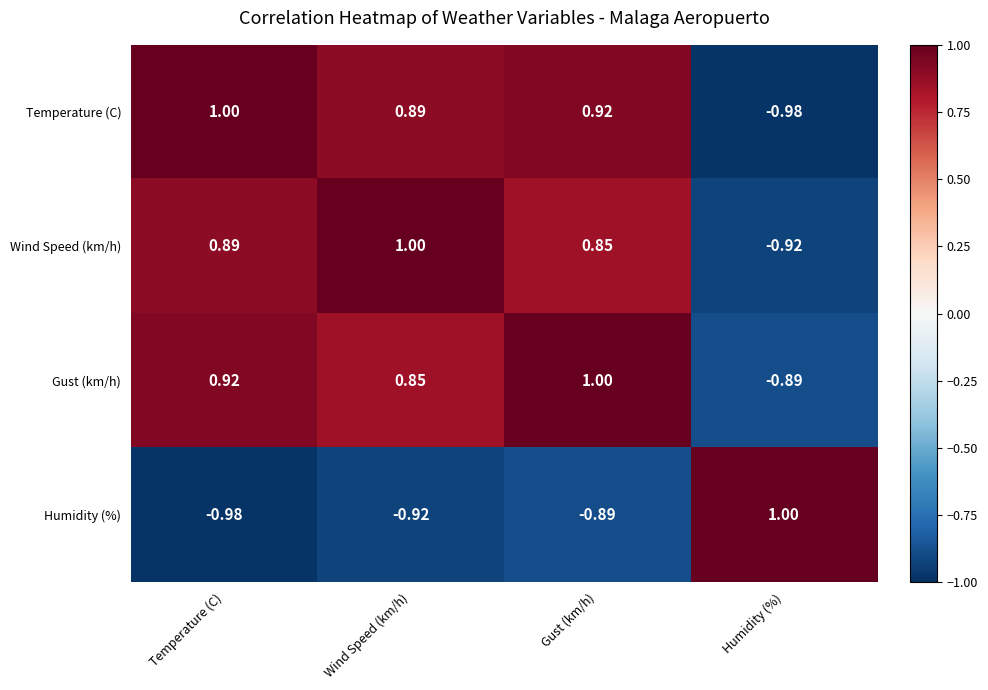

At which label does Gust (km/h) first exceed 0?

Temperature (C)